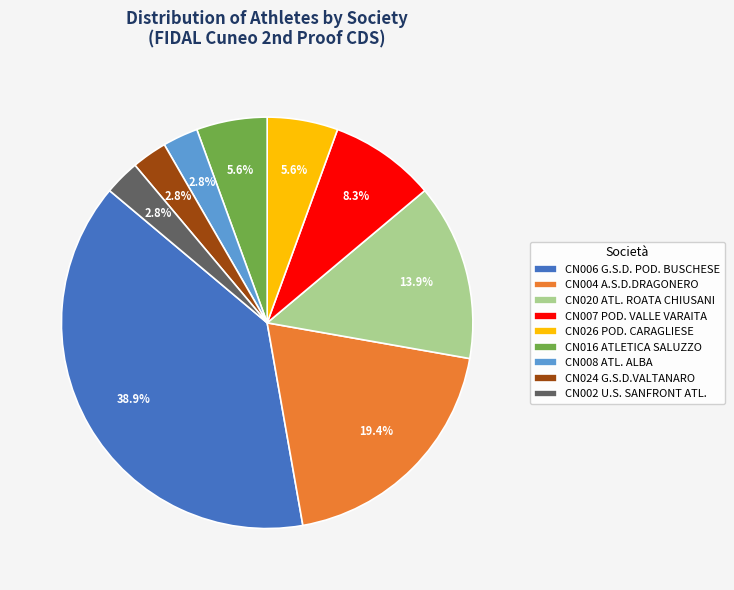

Which category has the biggest portion of the pie?

CN006 G.S.D. POD. BUSCHESE